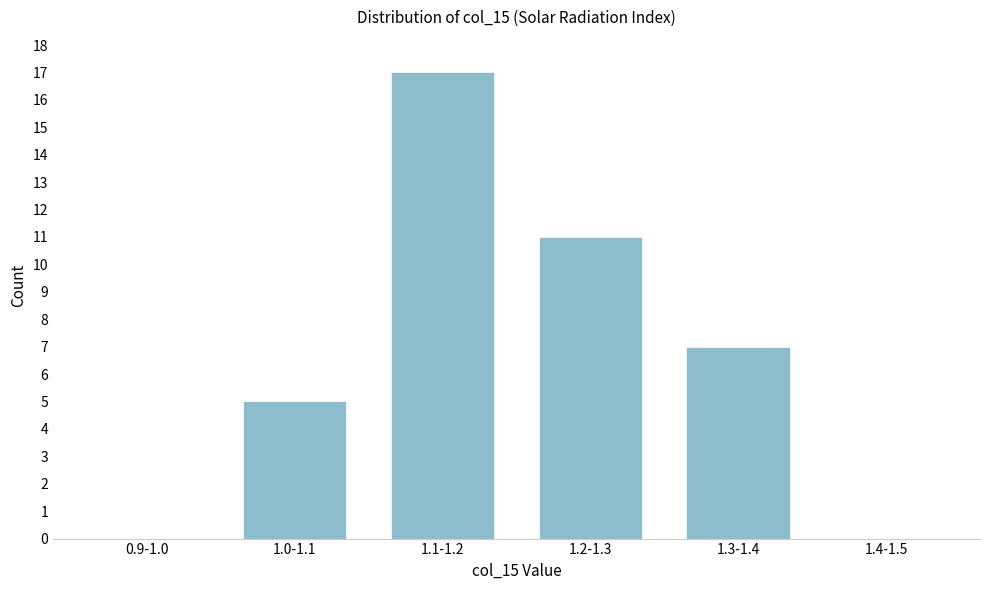

Reading left to right, list all the values displayed in this chart.

0.9-1.0=0	1.0-1.1=5	1.1-1.2=17	1.2-1.3=11	1.3-1.4=7	1.4-1.5=0